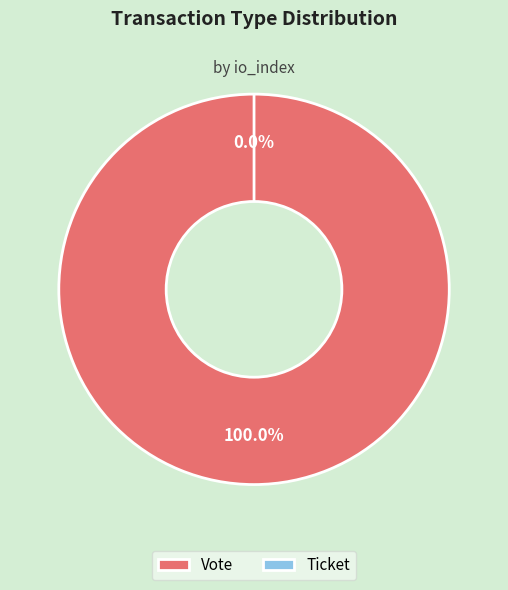

How many slices are in this pie chart?

2